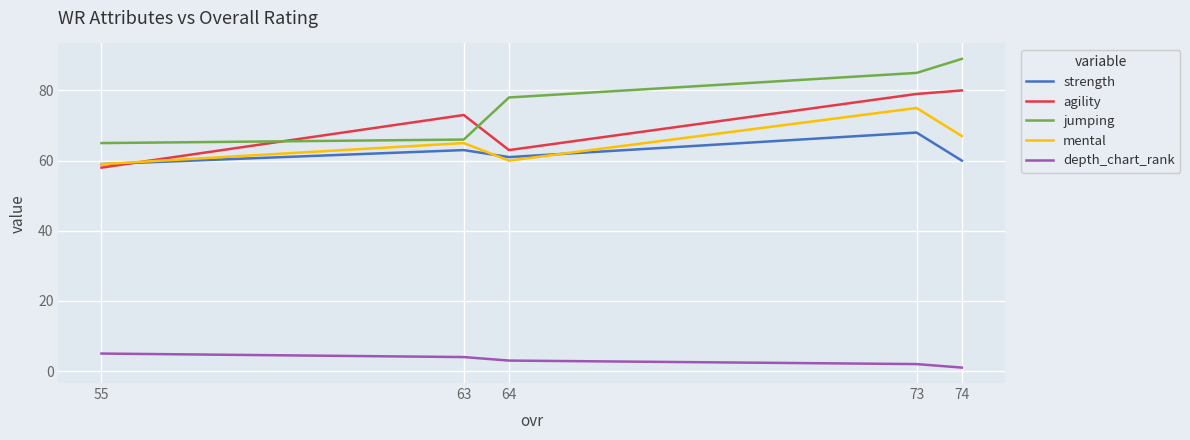

Between 64 and 55, which series saw the biggest shift?

jumping